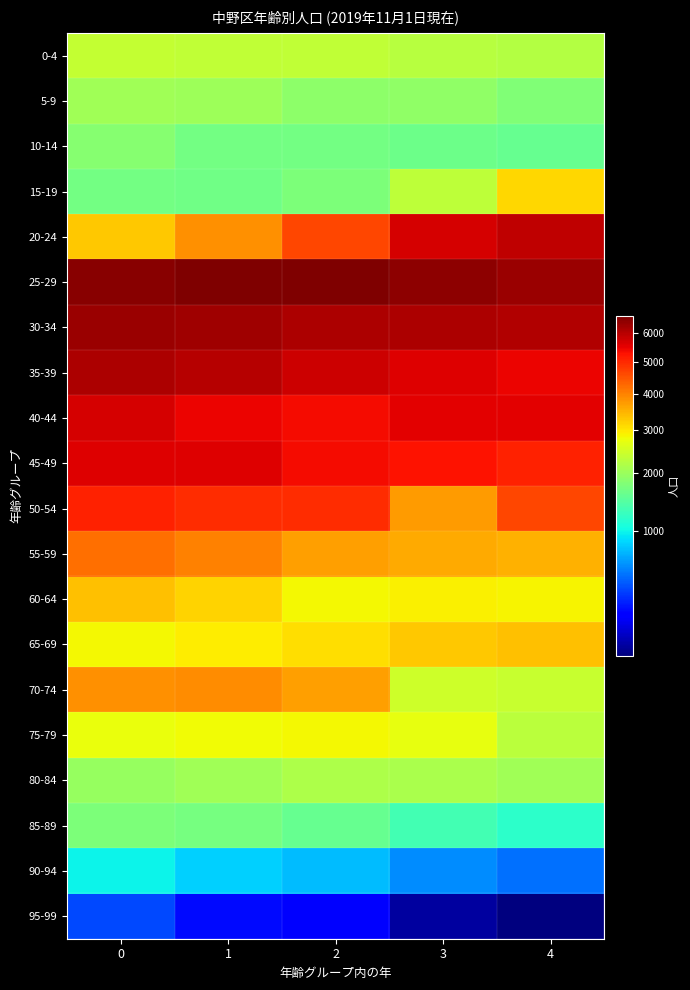

Reading left to right, what are all the values shown in this chart?

0-4: 0=2377	1=2329	2=2334	3=2245	4=2214
5-9: 0=2044	1=2013	2=1894	3=1930	4=1788
10-14: 0=1849	1=1693	2=1677	3=1628	4=1589
15-19: 0=1681	1=1656	2=1759	3=2303	4=3132
20-24: 0=3287	1=3840	2=4642	3=5662	4=5896
25-29: 0=6484	1=6631	2=6583	3=6473	4=6291
30-34: 0=6326	1=6234	2=6084	3=6132	4=6066
35-39: 0=6106	1=6020	2=5778	3=5564	4=5444
40-44: 0=5691	1=5424	2=5354	3=5535	4=5514
45-49: 0=5584	1=5602	2=5339	3=5266	4=5090
50-54: 0=5089	1=4947	2=4936	3=3719	4=4665
55-59: 0=4204	1=3991	2=3682	3=3586	4=3487
60-64: 0=3360	1=3192	2=2836	3=2902	4=2878
65-69: 0=2850	1=2925	2=3079	3=3285	4=3348
70-74: 0=3855	1=3875	2=3694	3=2453	4=2408
75-79: 0=2735	1=2817	2=2828	3=2715	4=2274
80-84: 0=1981	1=2060	2=2158	3=2142	4=2045
85-89: 0=1758	1=1701	2=1588	3=1330	4=1195
90-94: 0=986	1=835	2=746	3=570	4=489
95-99: 0=376	1=238	2=221	3=126	4=121